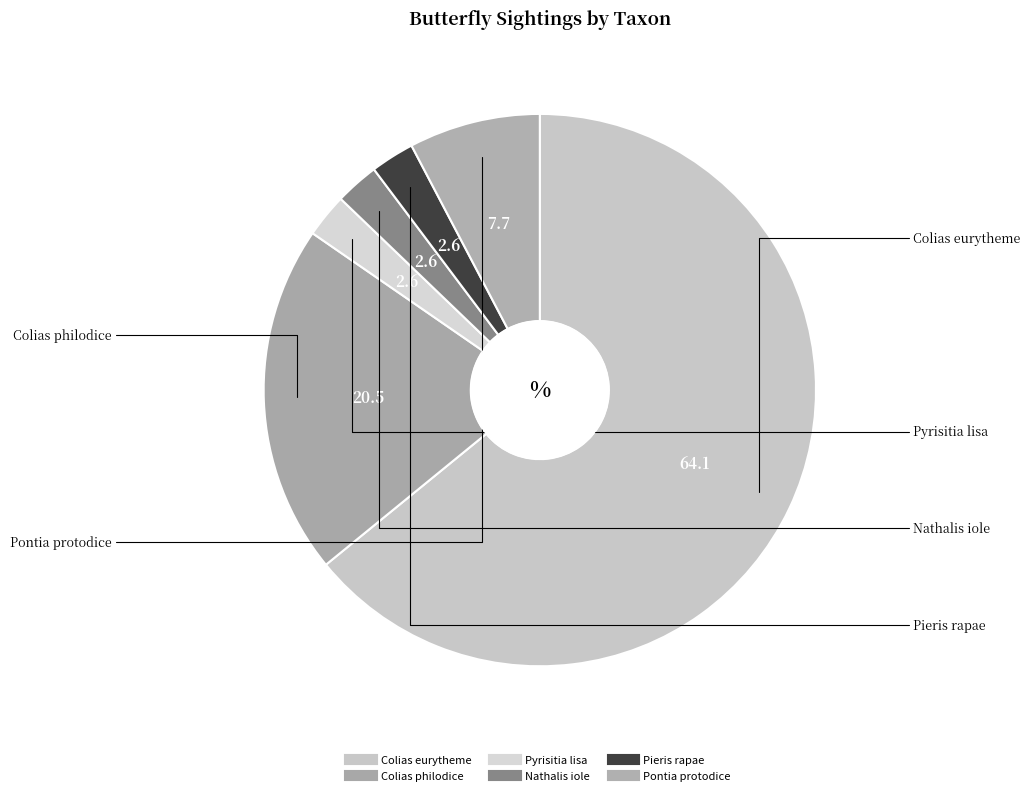

How many slices are in this pie chart?

6